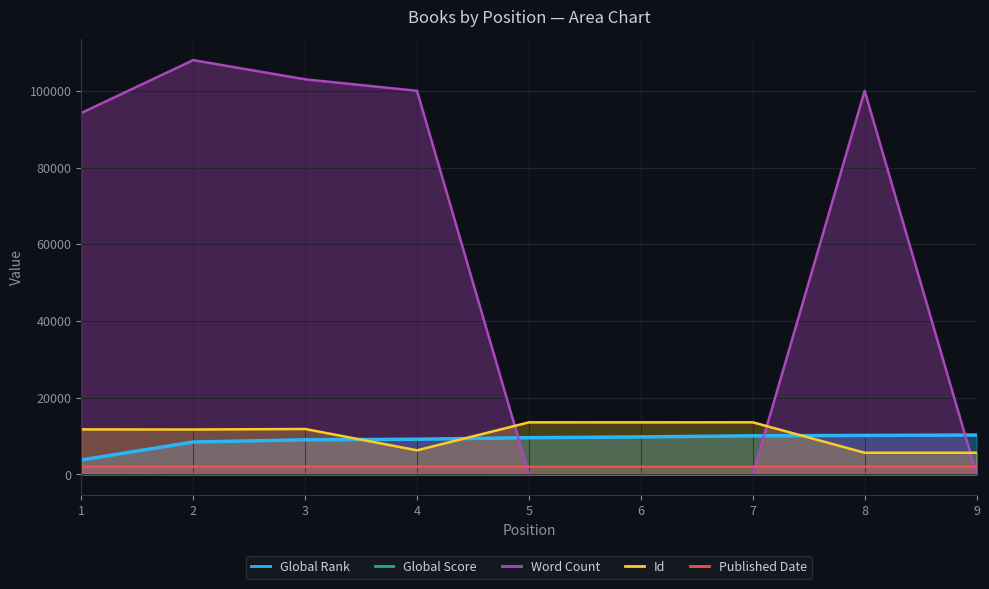

After their last crossing, which series has the higher values: Id or Global Rank?

Global Rank